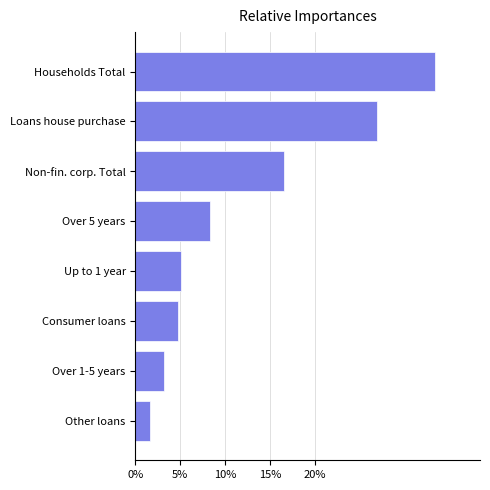

Does the chart contain any negative values?

No